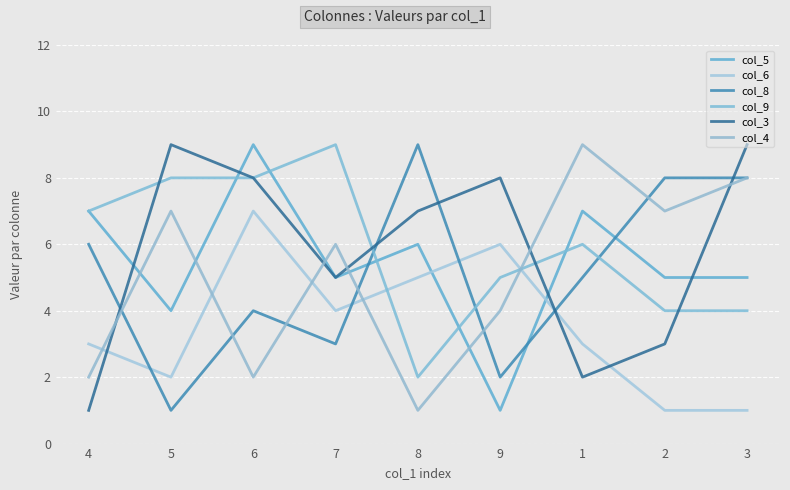

How many lines are shown in the chart?

6